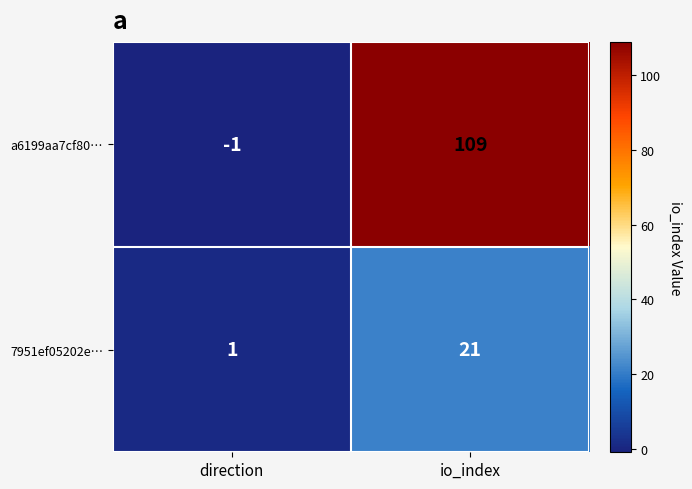

What is the difference between the maximum and minimum values in the 7951ef05202e… series?

20